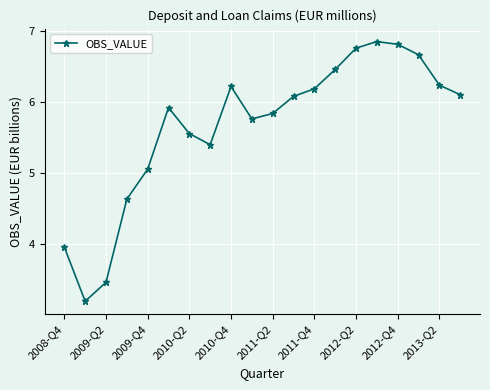

True or false: there are more than 1 points higher than both neighbors.

True